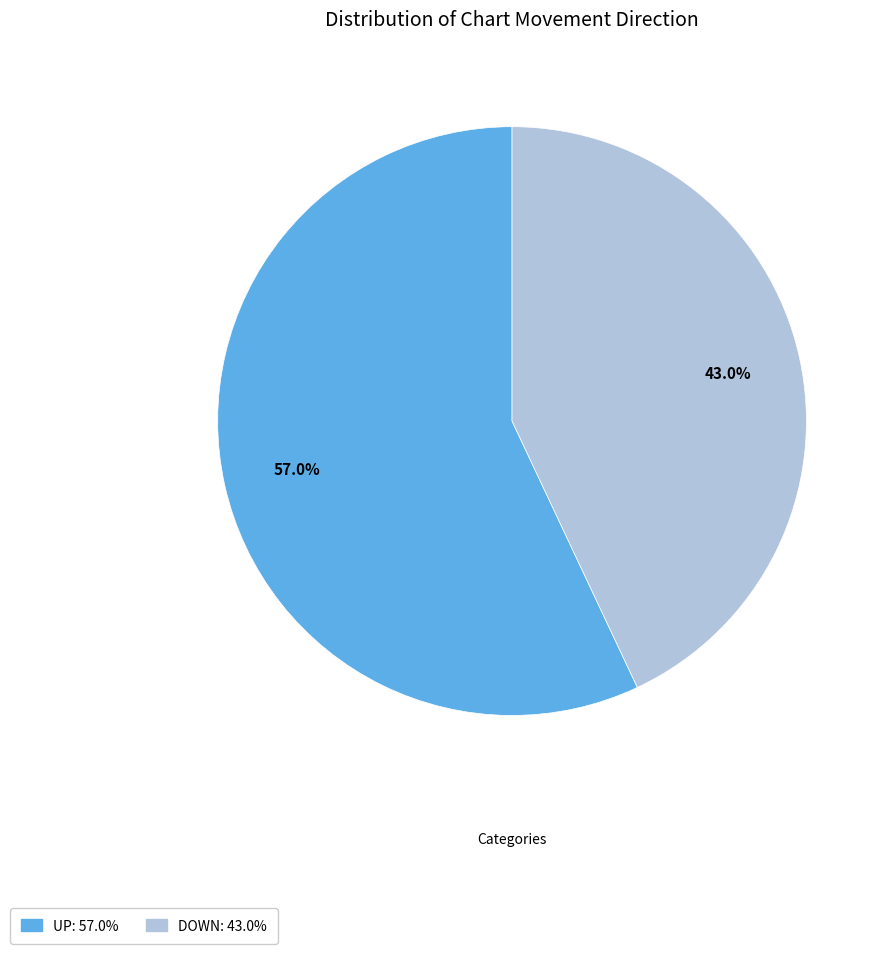

Does any single category account for the majority?

Yes